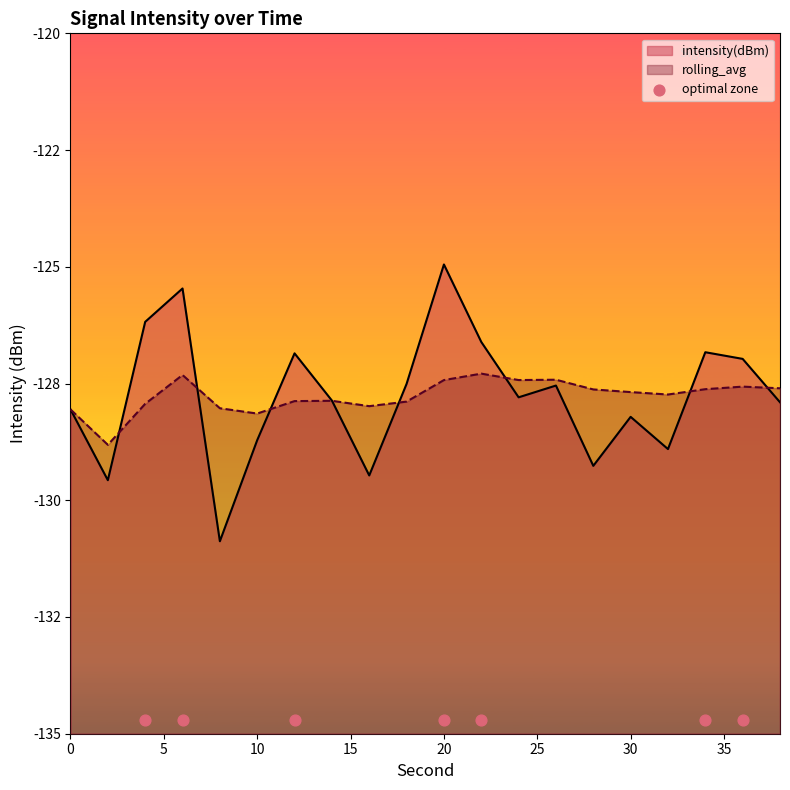

What is the total value across all series at 32?

-256.6